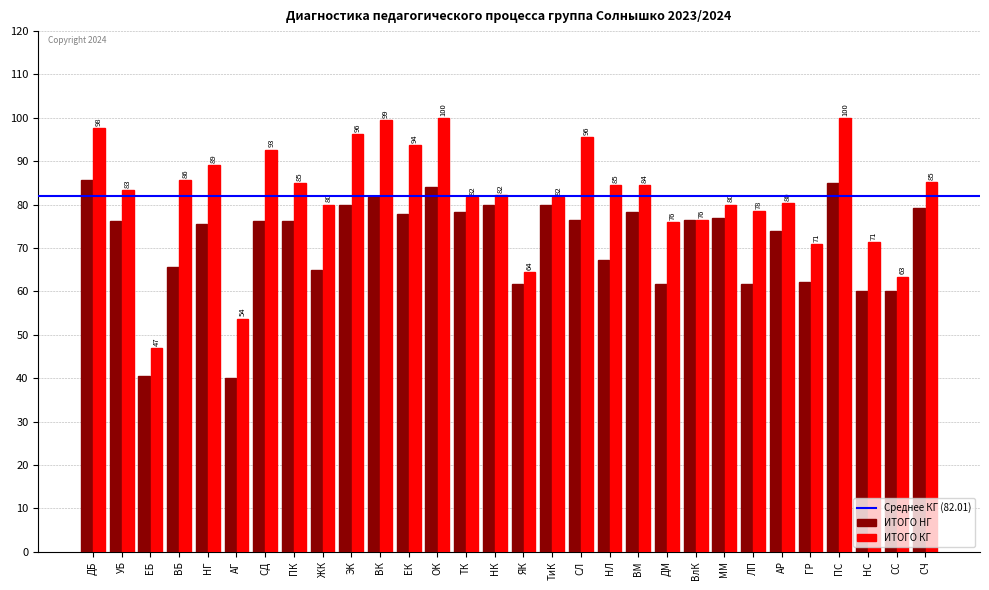

At how many categories does at least one series exceed 91?

8